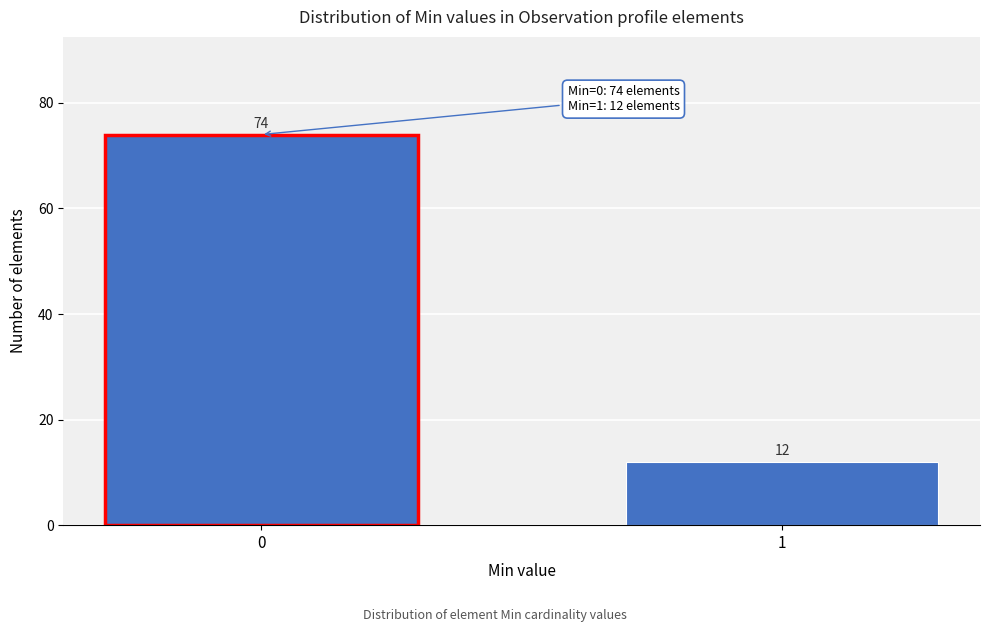

Reading left to right, what are all the values shown in this chart?

74	12